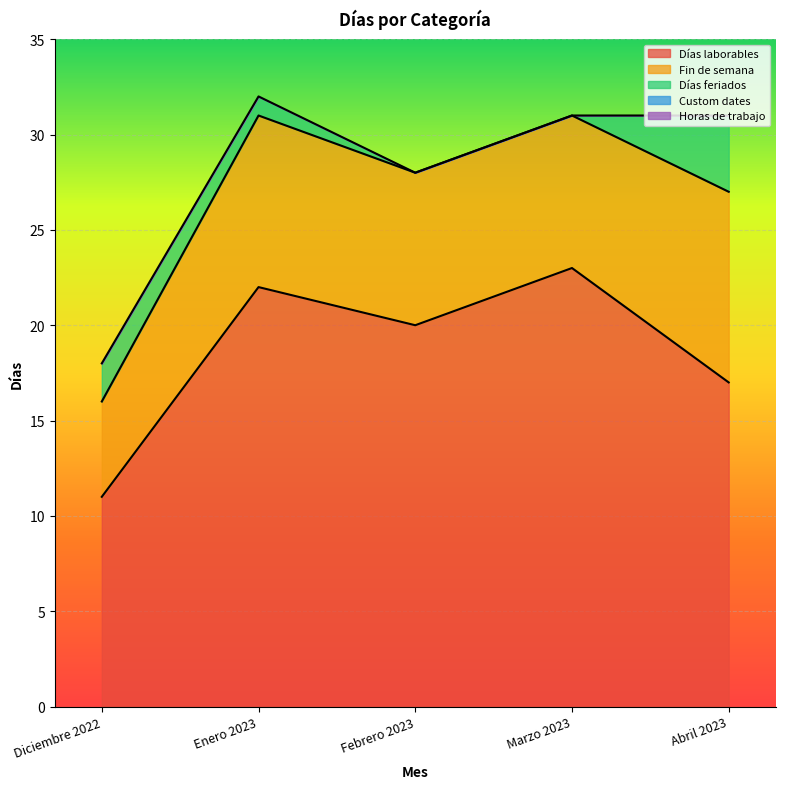

How many lines are shown in the chart?

5